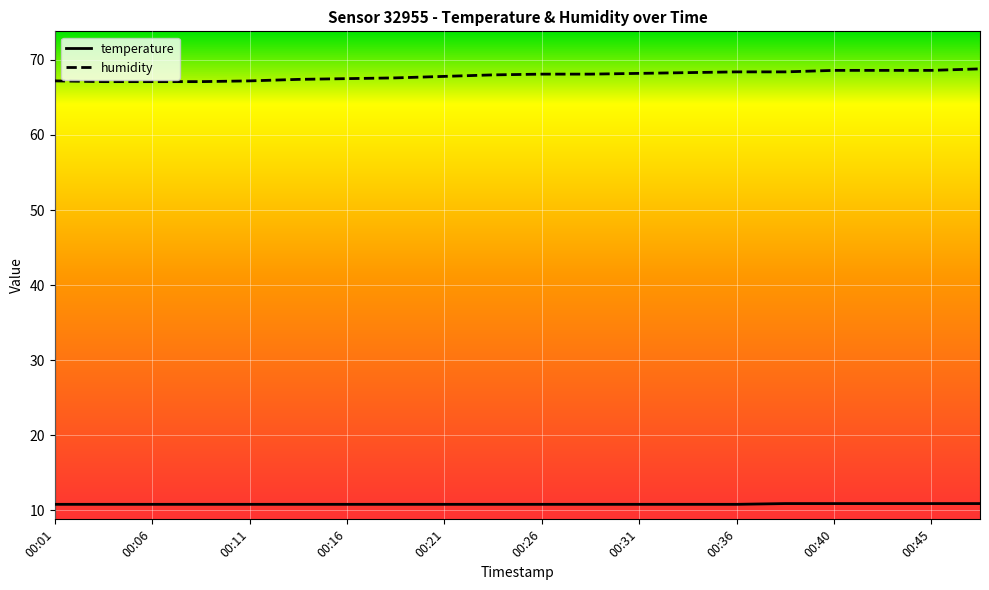

Which series has the largest total across all categories?

humidity